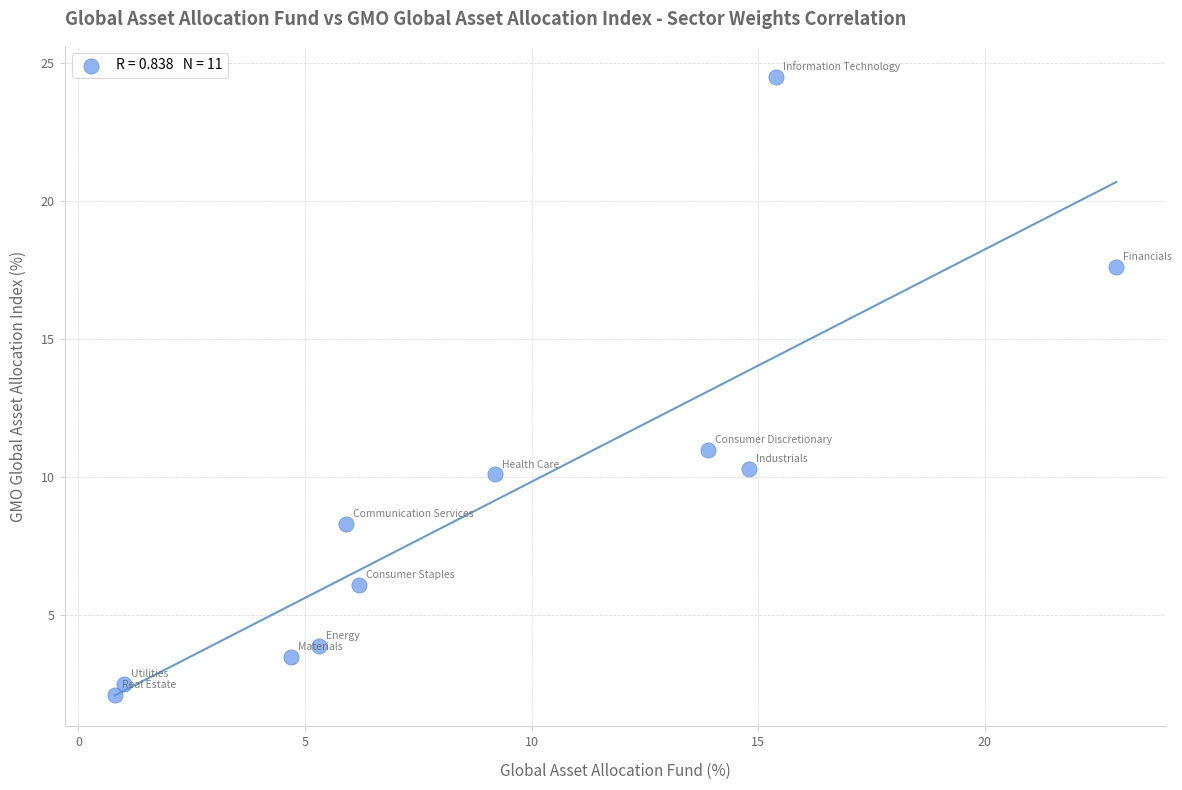

What is the range of Y values (max minus min)?

22.4